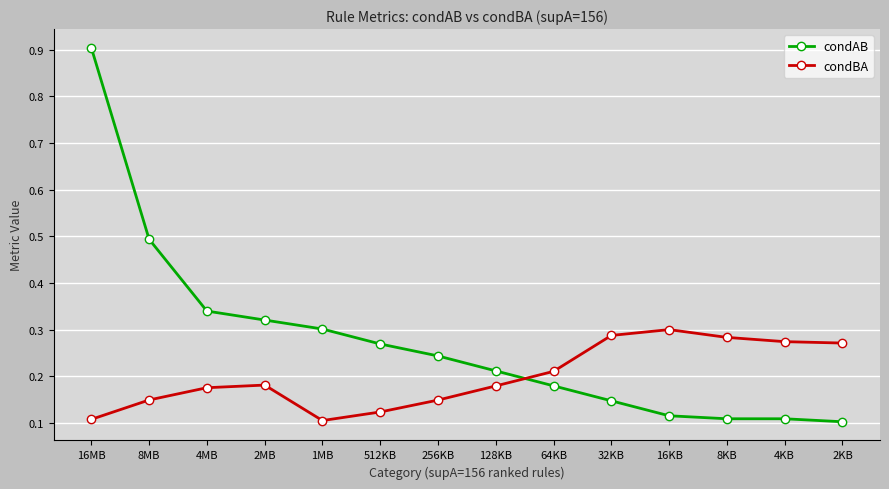

What are all the series names shown in the legend?

condAB, condBA